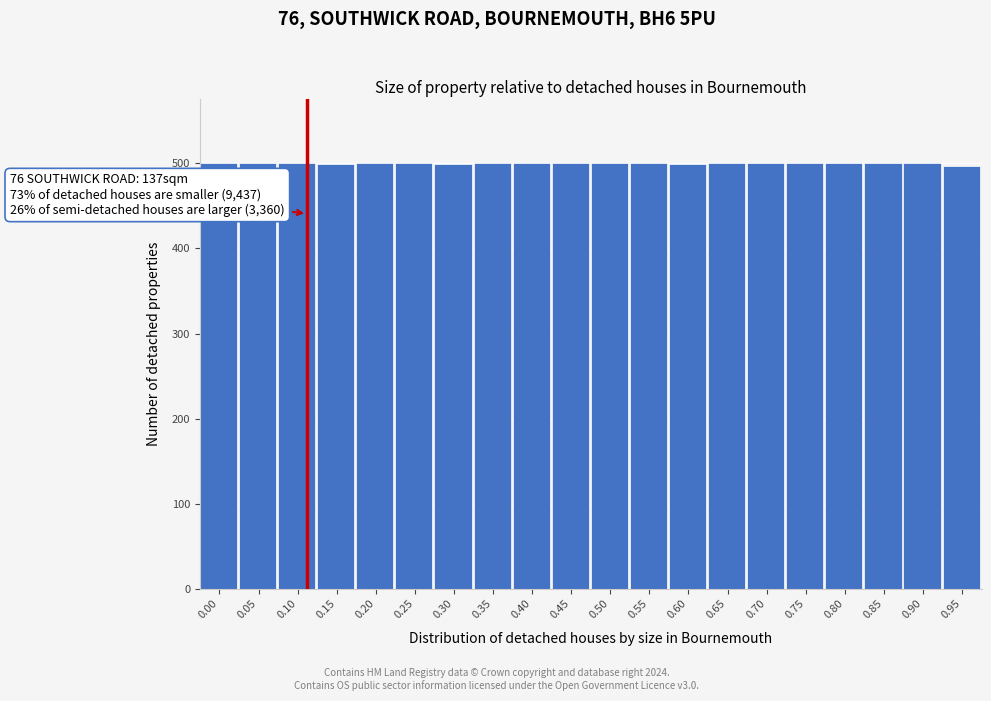

What is the sum of the values at 0.05 and 0.75?

1000